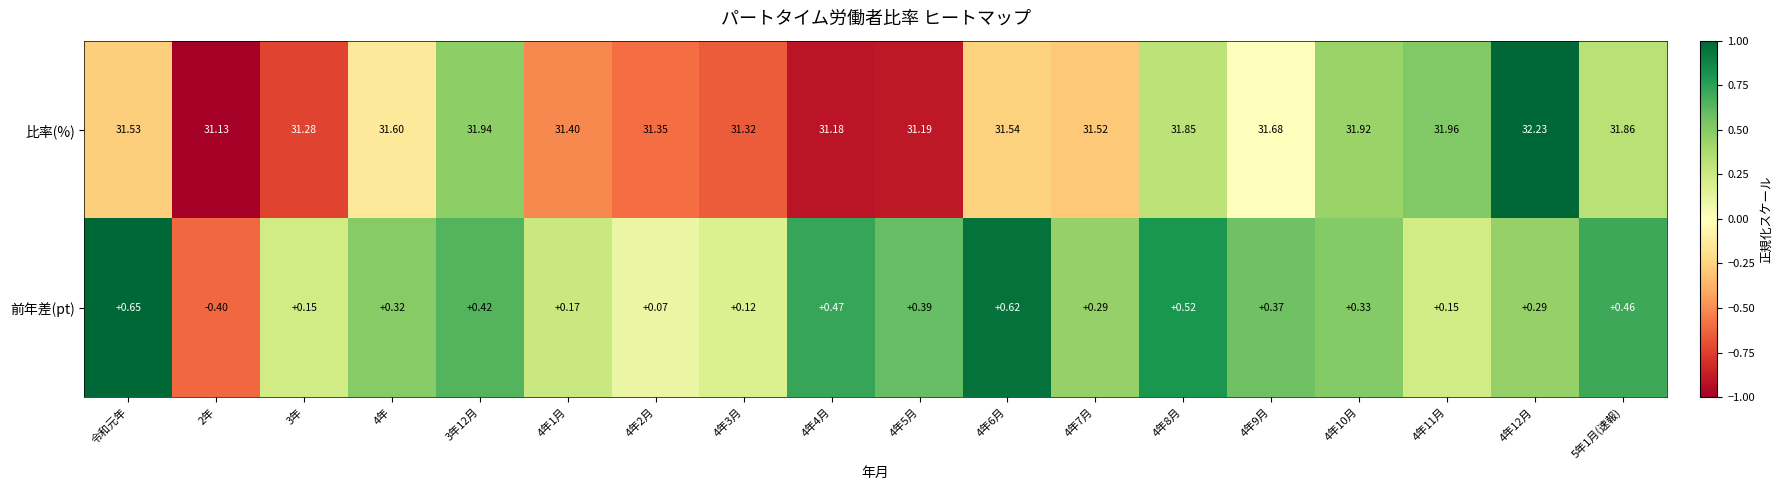

What is the difference between the highest and lowest values at 4年7月?

31.2